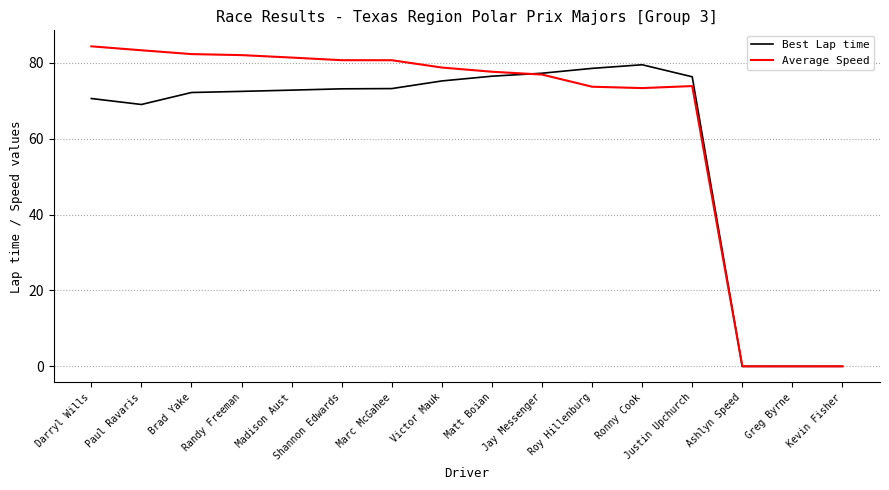

What position from the left is Greg Byrne?

15